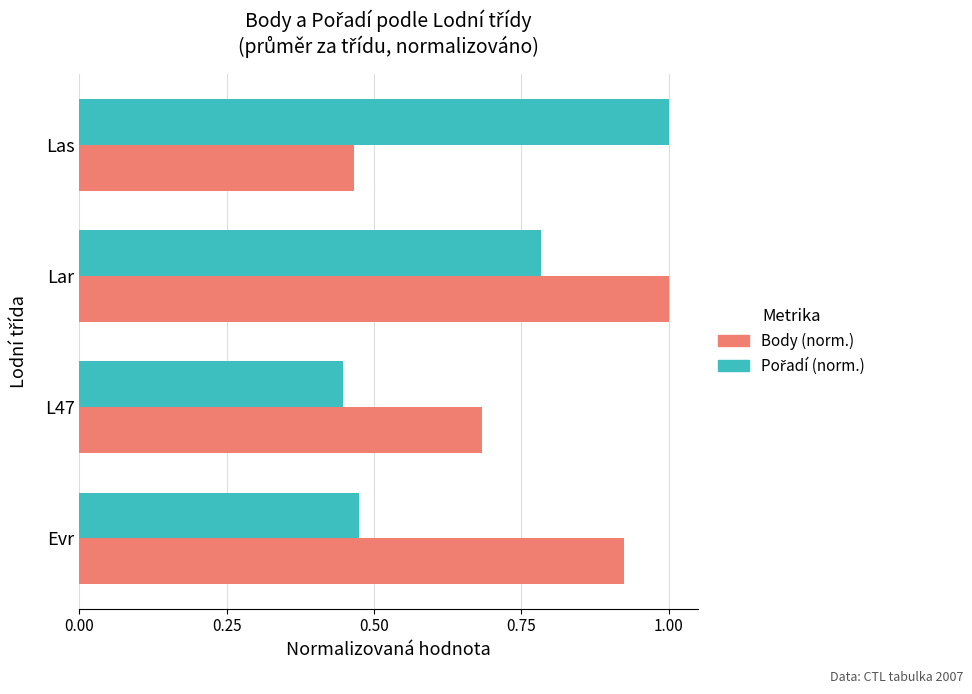

Which category has the highest value in the Body (norm.) series?

Lar